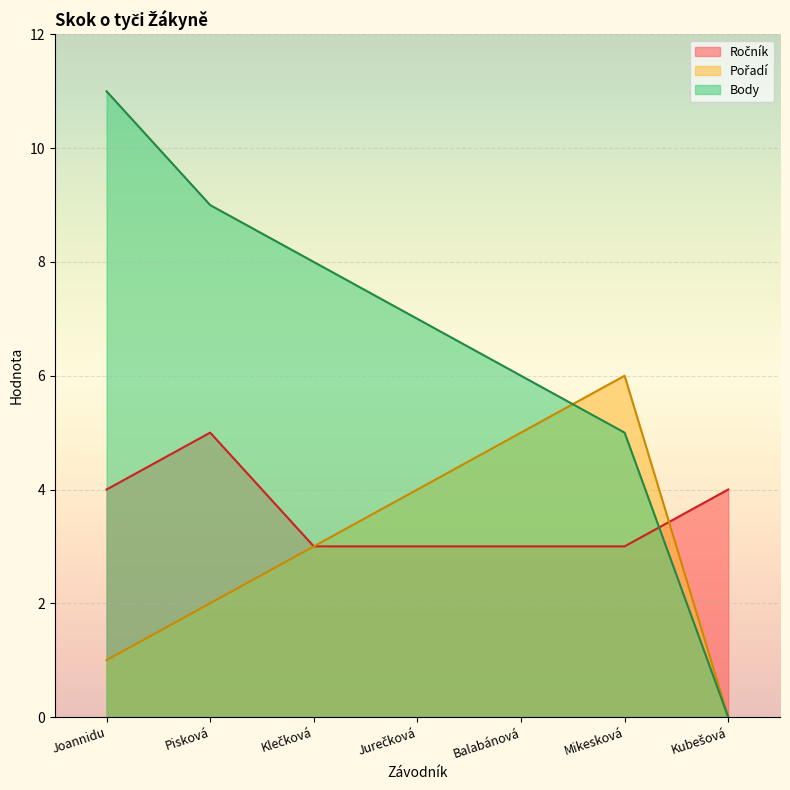

The Pořadí series shows 3 at Kubešová. True or false?

False